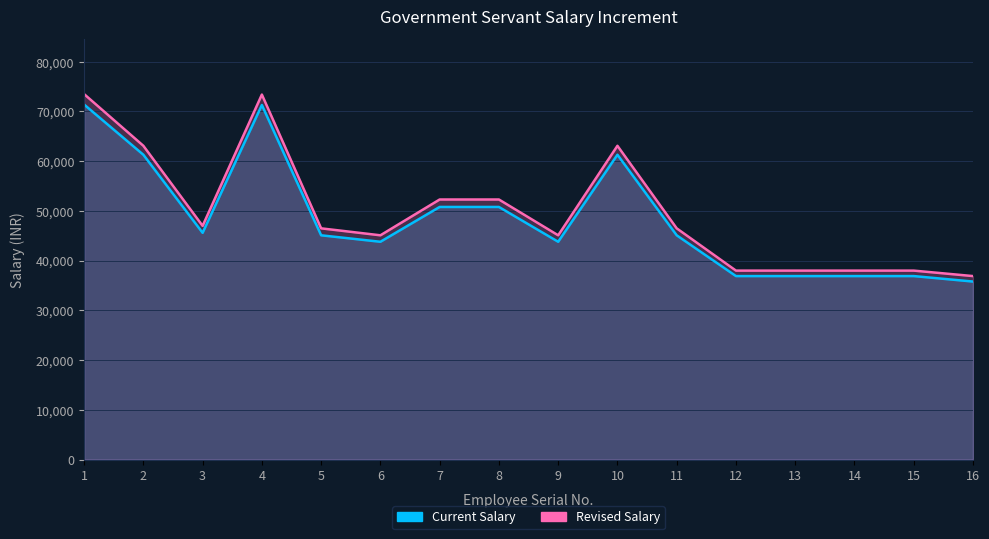

What is the spread (max minus min) of values at 2?

1800